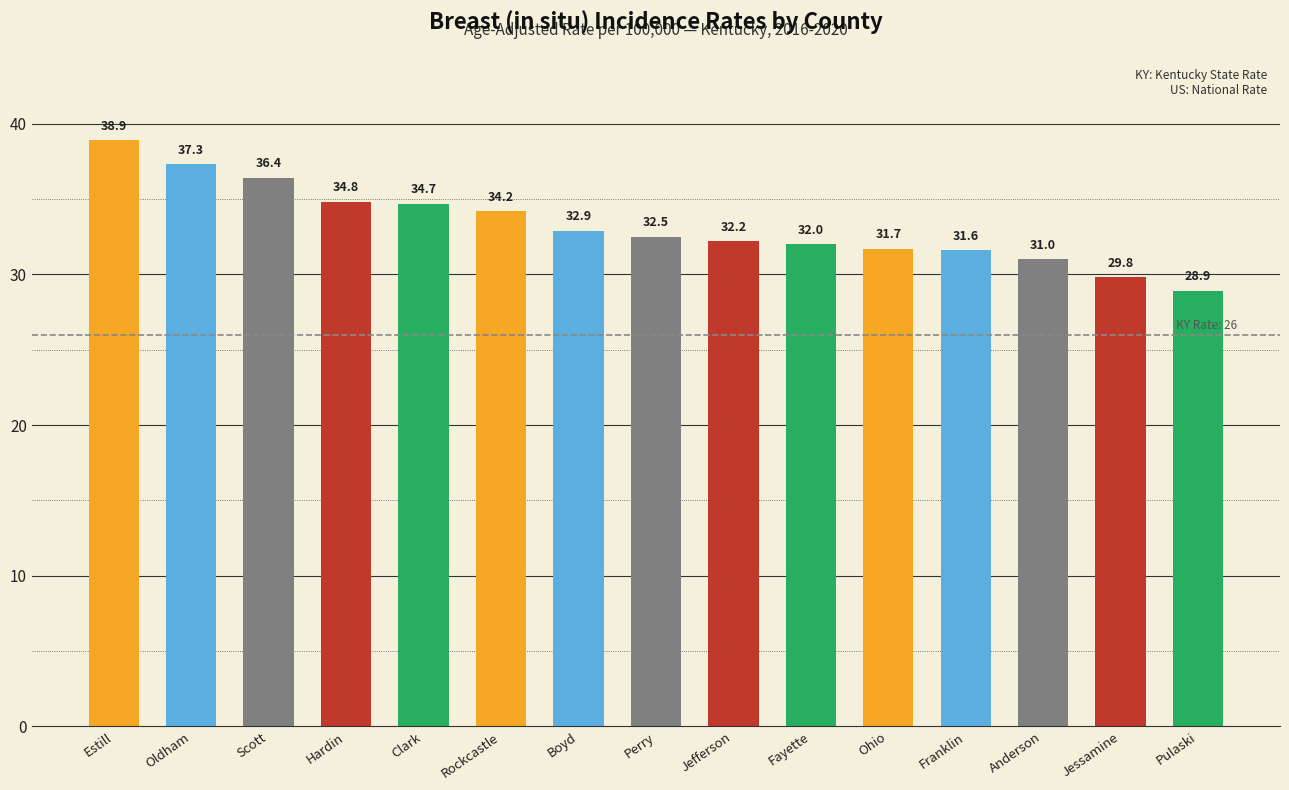

True or false: the data shows 48.6 at Rockcastle.

False